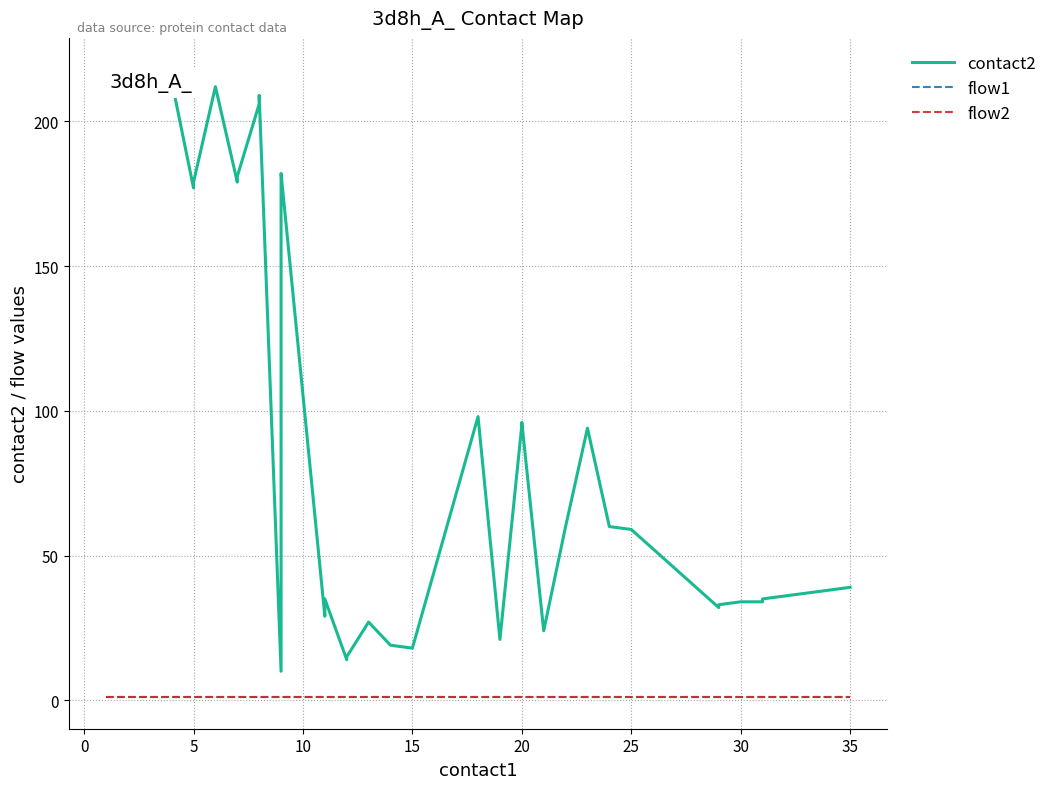

How many data points does each series have?

40